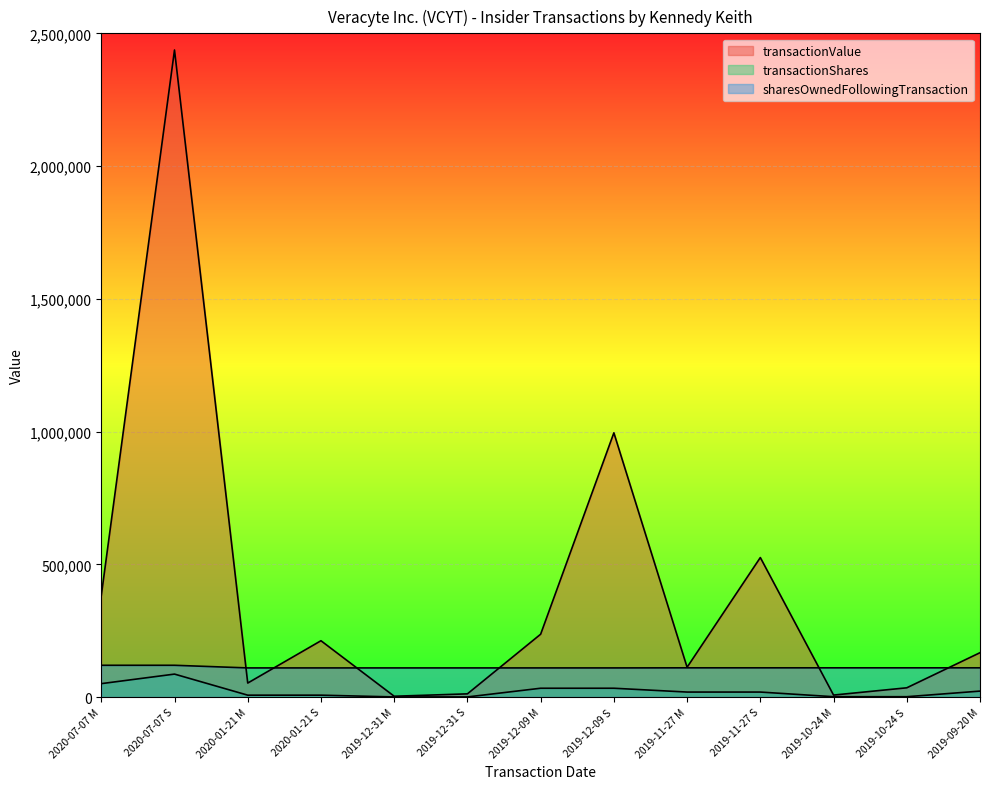

The transactionShares series shows 20728 at 2020-07-07 M. True or false?

False